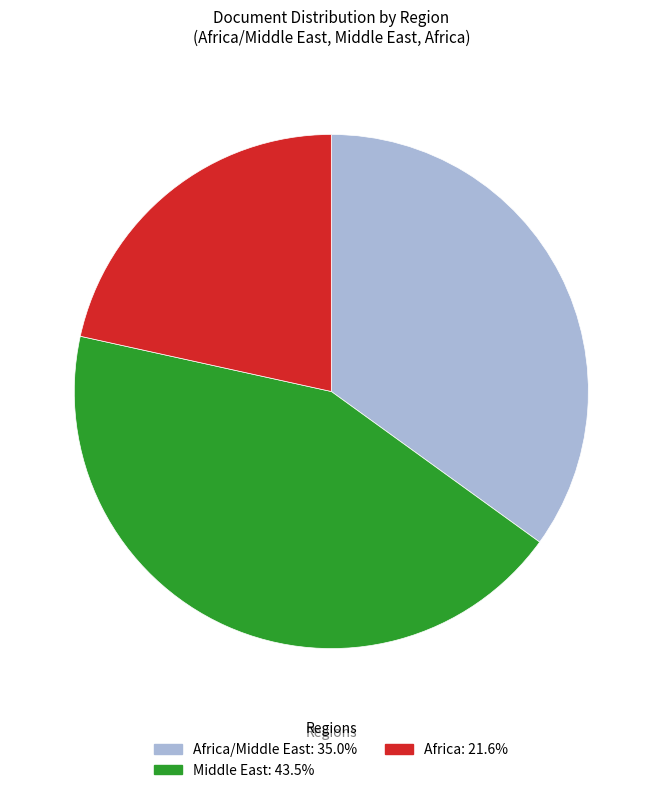

Is there a majority slice in this chart?

No